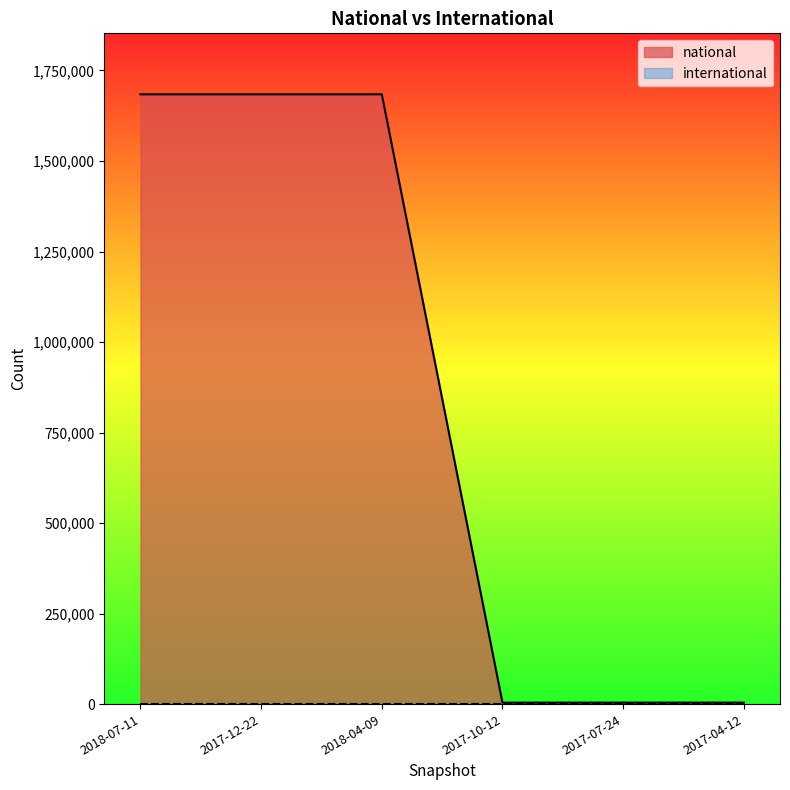

Reading left to right, list all the values displayed in this chart.

1684065	1684065	1684065	4239	4239	4239